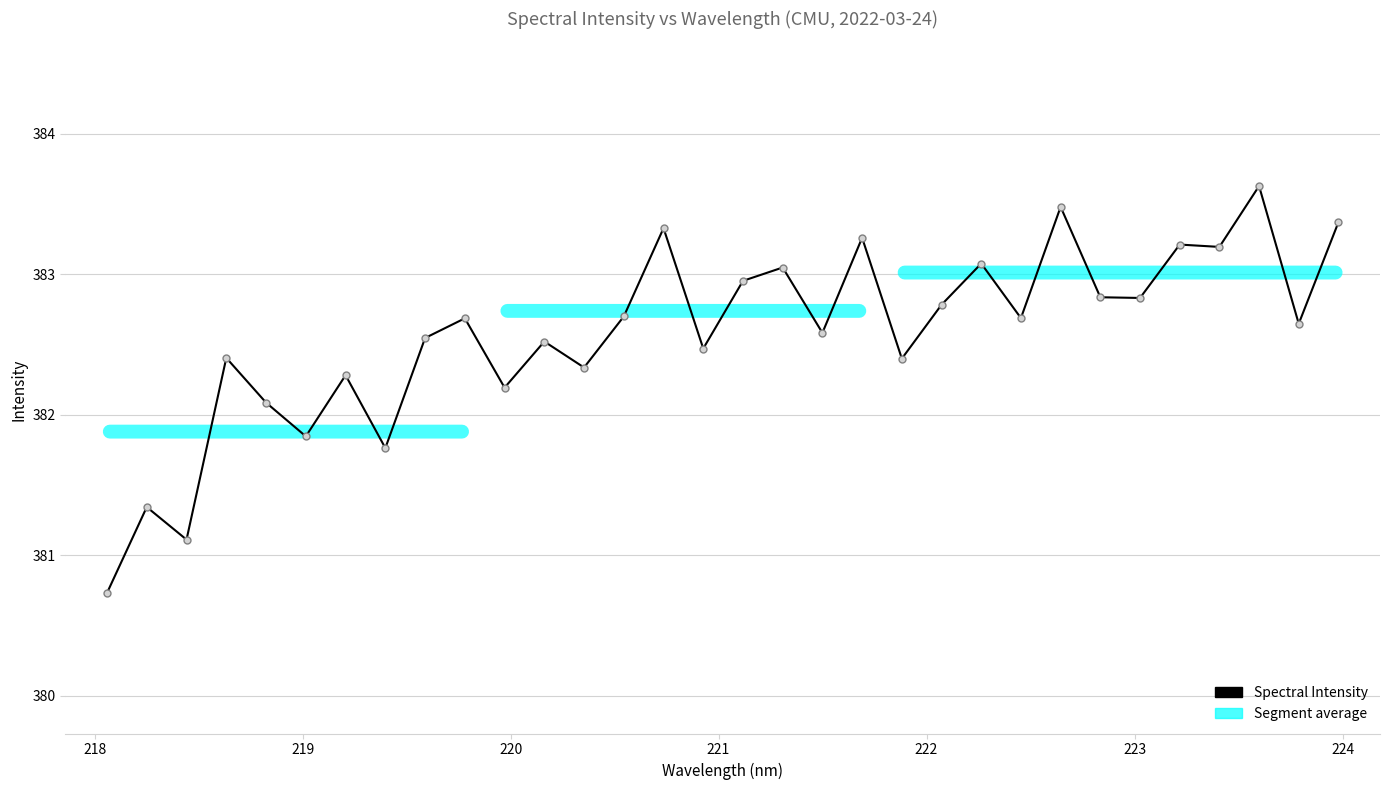

How many categories are shown in the chart?

32